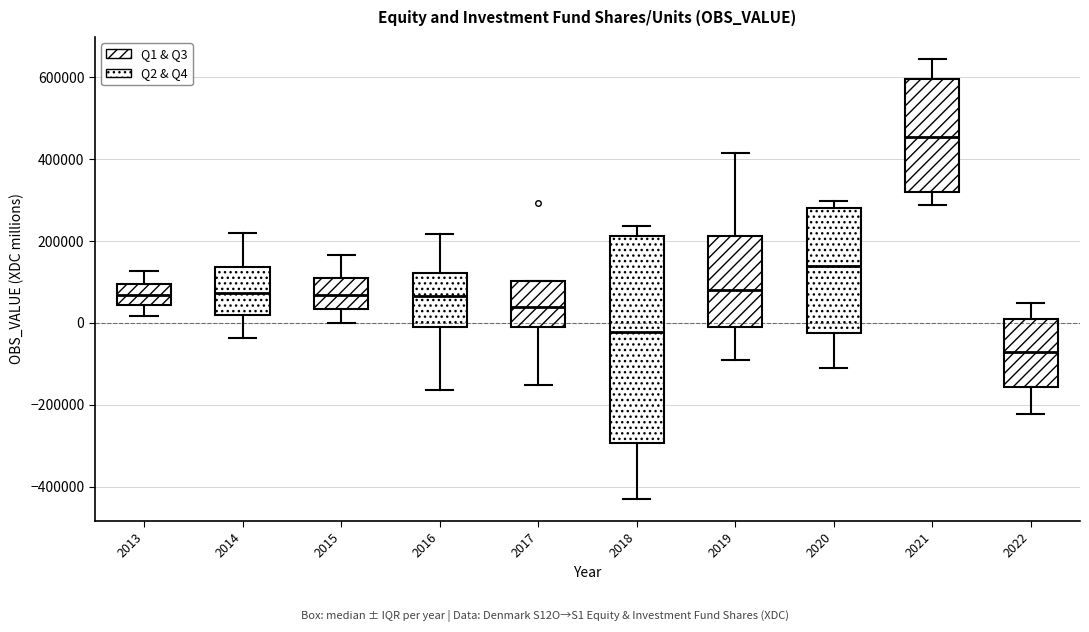

Which box's median line is the highest?

2021